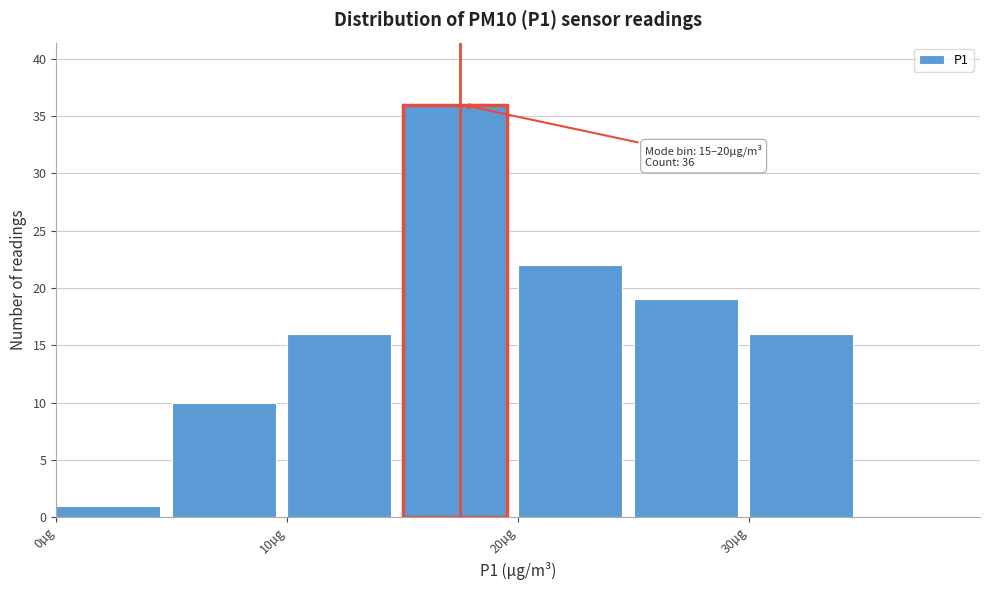

Which range on the x-axis has the tallest bar?

15 to 20